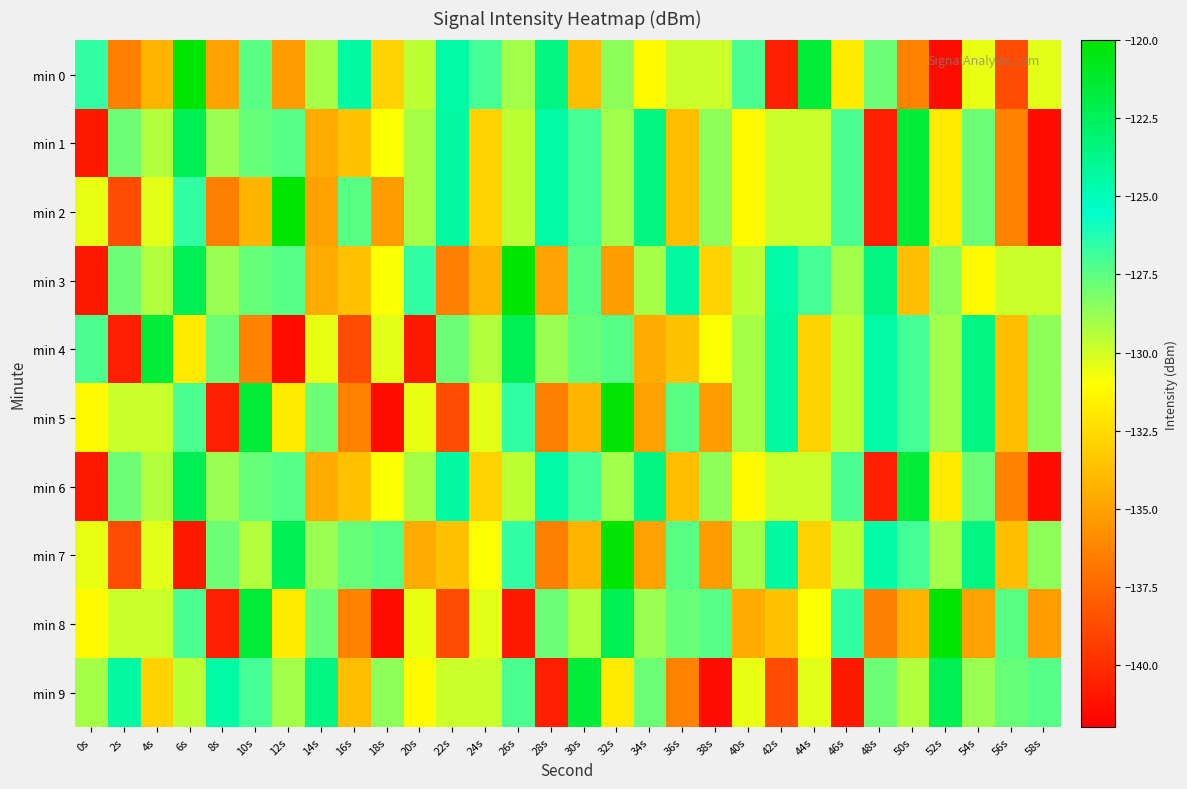

What is the maximum value shown in the chart?

-120.1